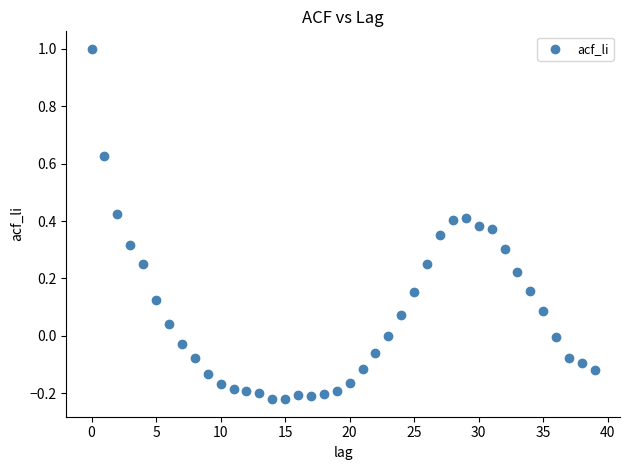

What is the range of Y values (max minus min)?

1.2